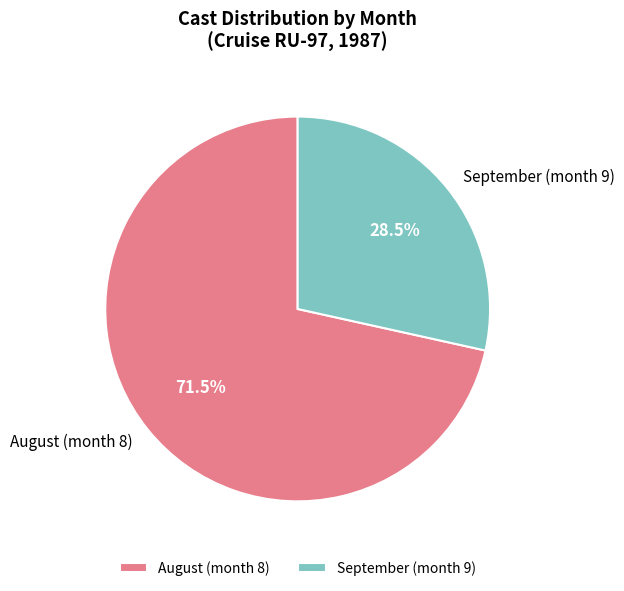

How many slices are in this pie chart?

2